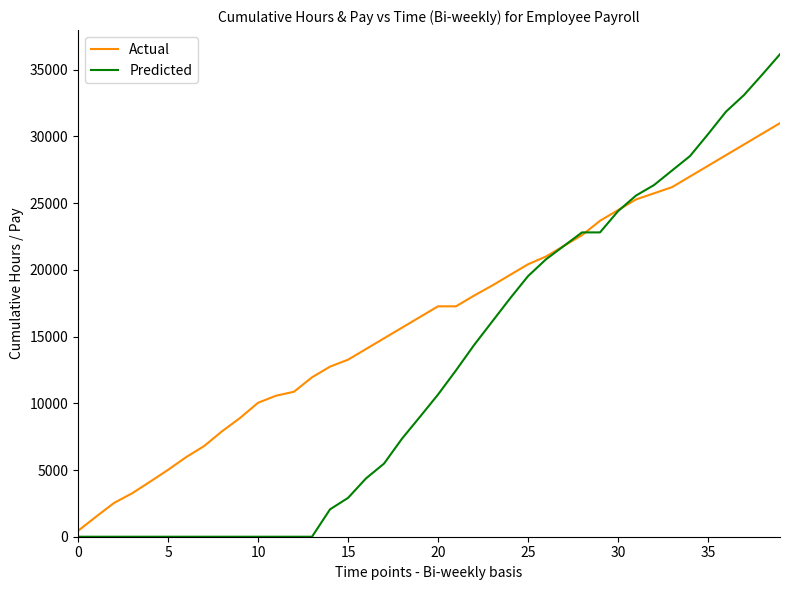

What is the difference between the second highest and second lowest values in the Actual series?

28697.5